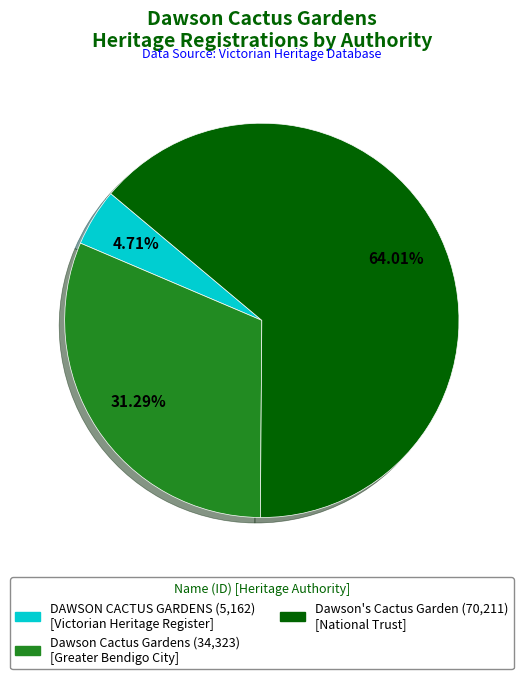

True or false: DAWSON CACTUS GARDENS accounts for 15% of the total.

False